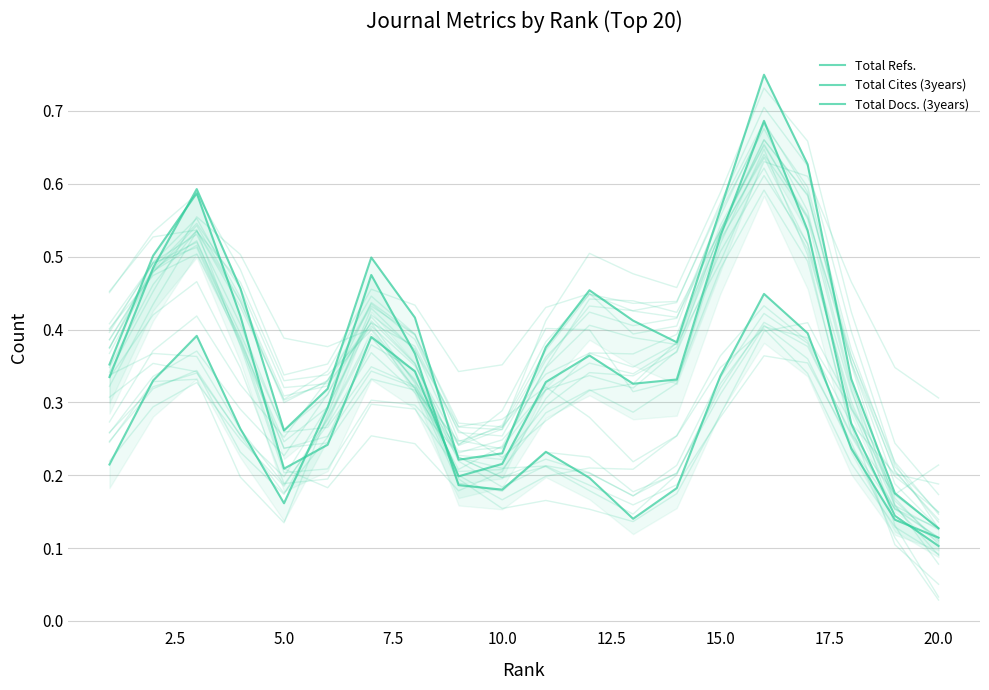

The value of Total Cites (3years) at 7.5 is 0.4. True or false?

True